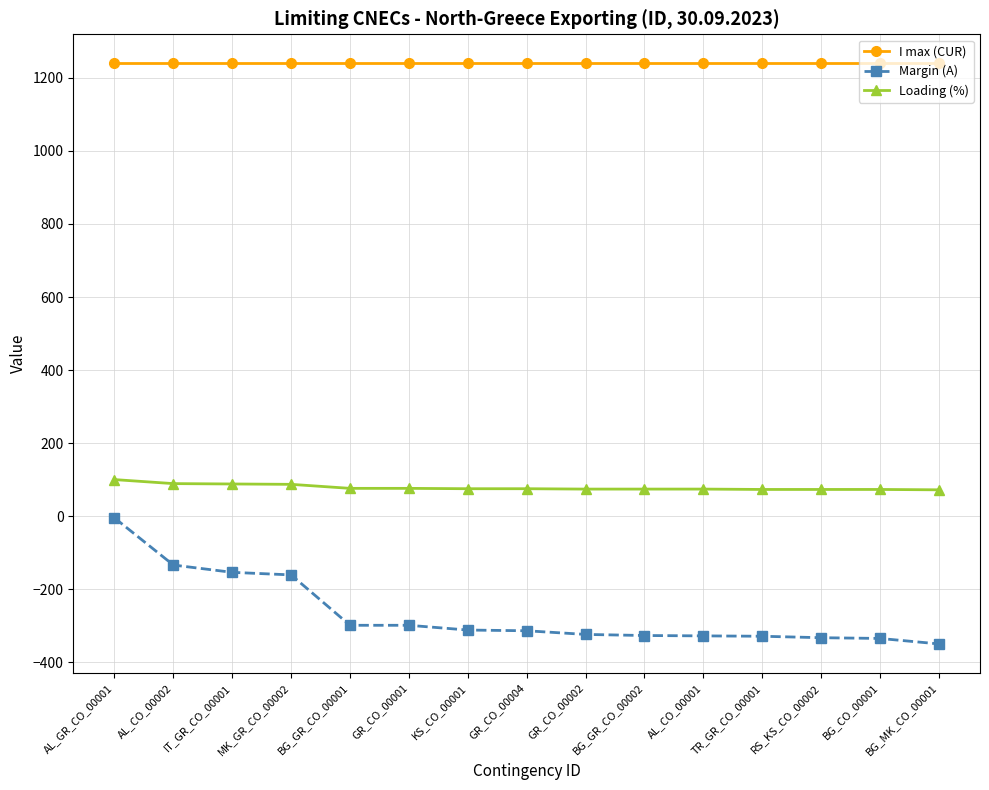

What is the label of the 10th point from the right?

GR_CO_00001